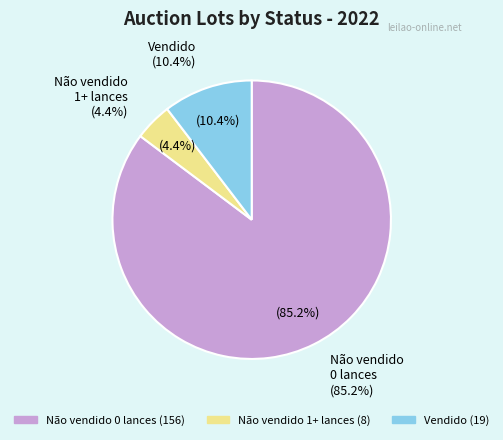

Combined, do 8 and 6 account for over 50%?

No